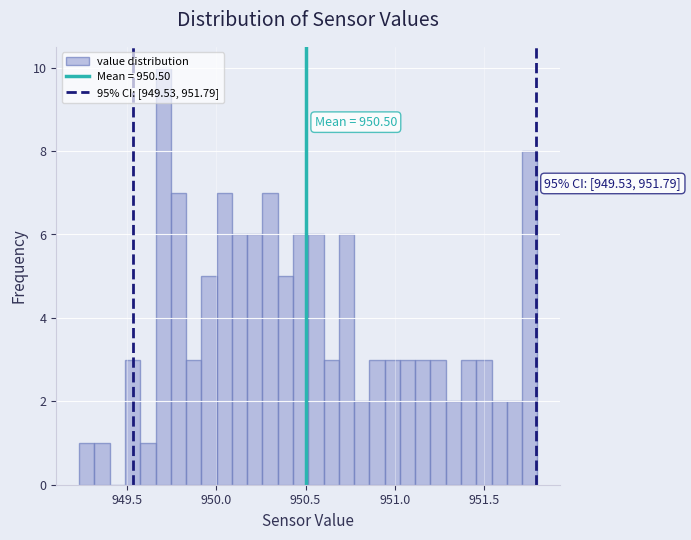

Around what value on the x-axis is the tallest bar? Give the approximate position of its centre, as read against the axis.

949.70